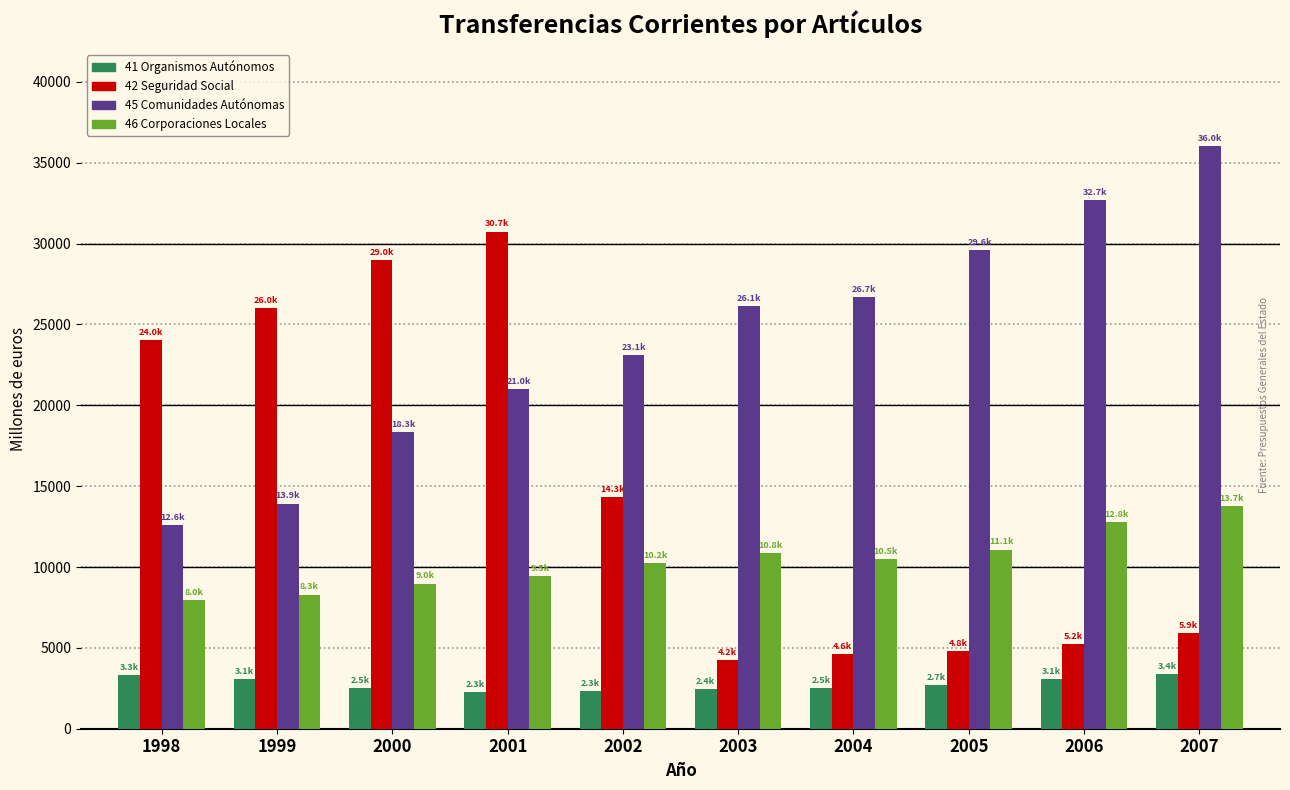

What is the highest value of the 45 Comunidades Autónomas series?

36009.8